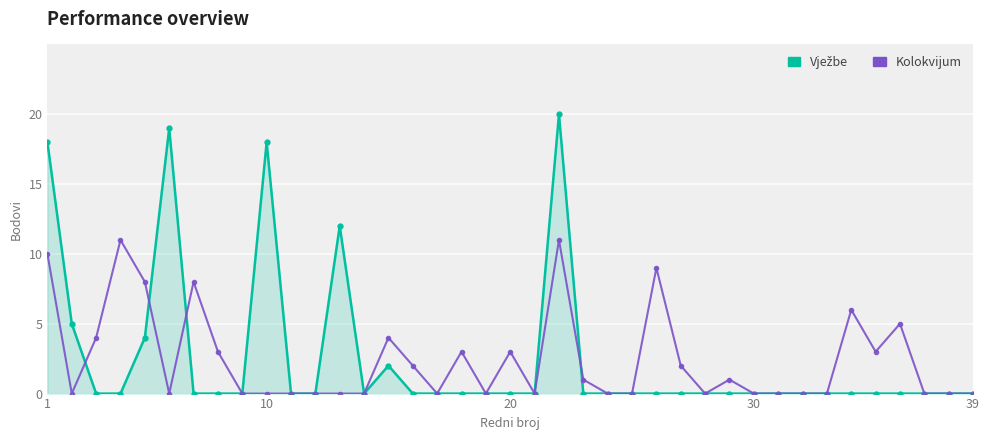

What is the sum of all Kolokvijum values?

94